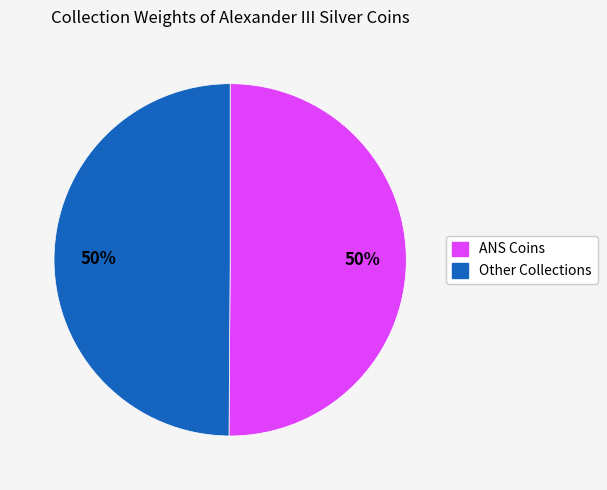

What percentage is the ANS Coins slice, to the nearest percent?

50%